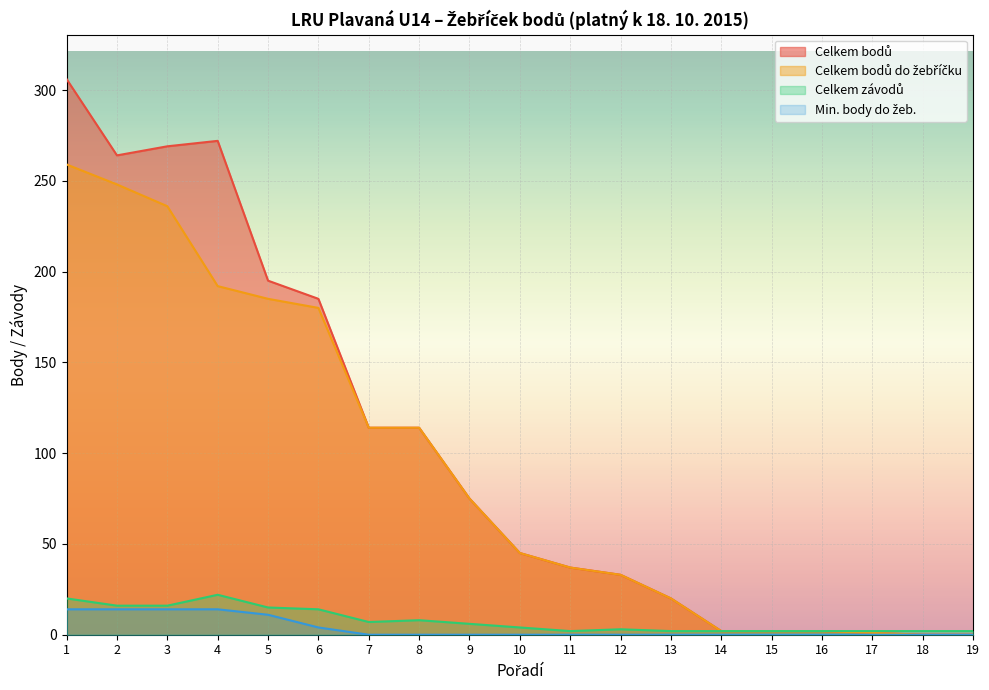

List the labels in order of Celkem bodů do žebříčku value, smallest first.

18, 19, 17, 14, 15, 16, 13, 12, 11, 10, 9, 7, 8, 6, 5, 4, 3, 2, 1